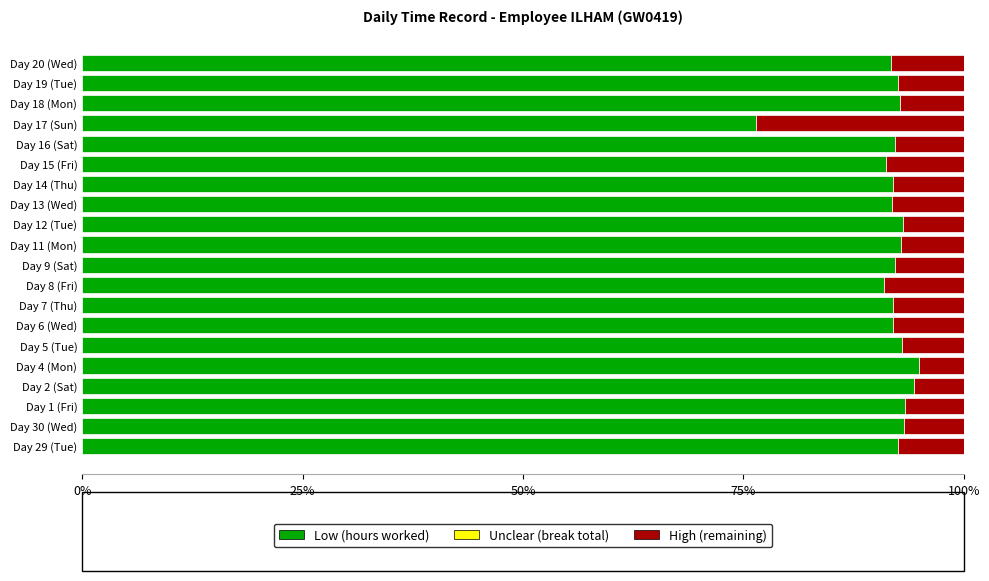

What is the total value across all series at Day 13 (Wed)?

100.0